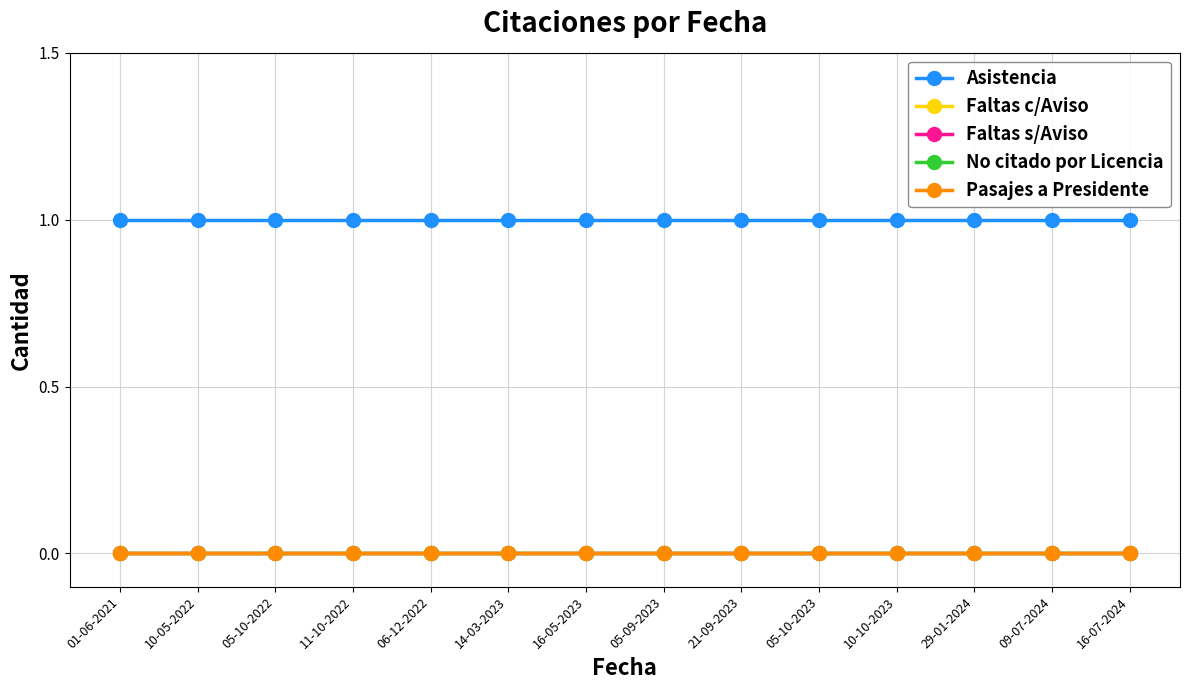

Is this an area chart (filled region under the line)?

No